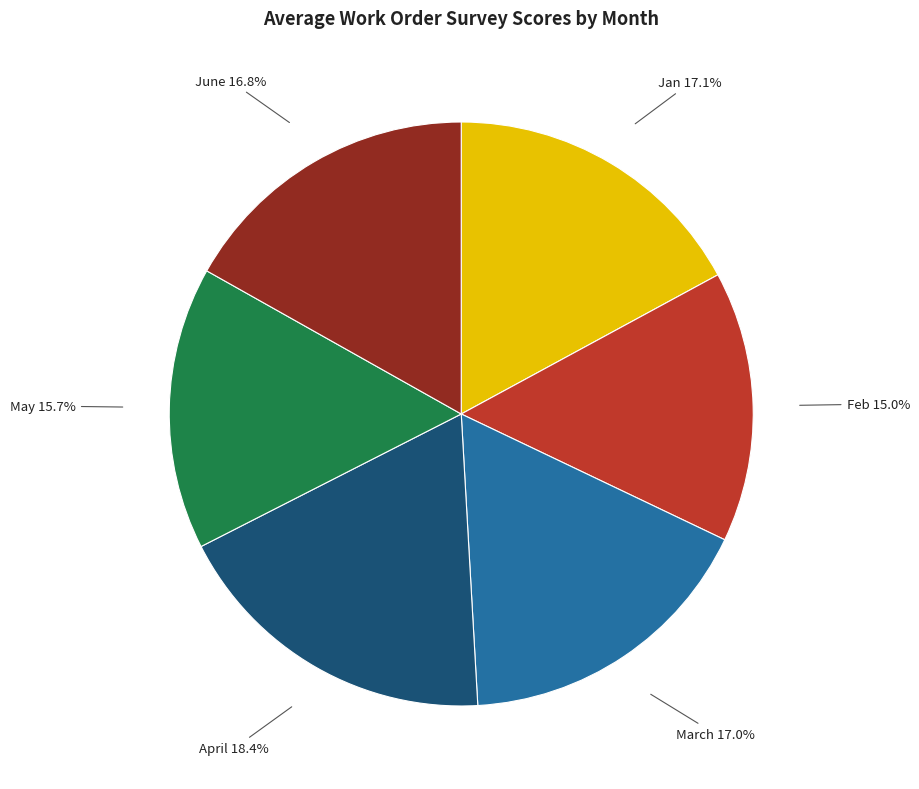

Does any single category account for the majority?

No